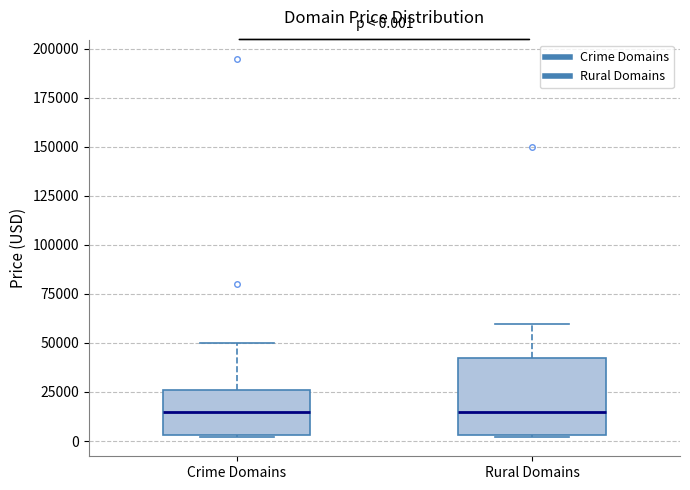

Which box is the tallest, from its lower edge to its upper edge?

Rural Domains